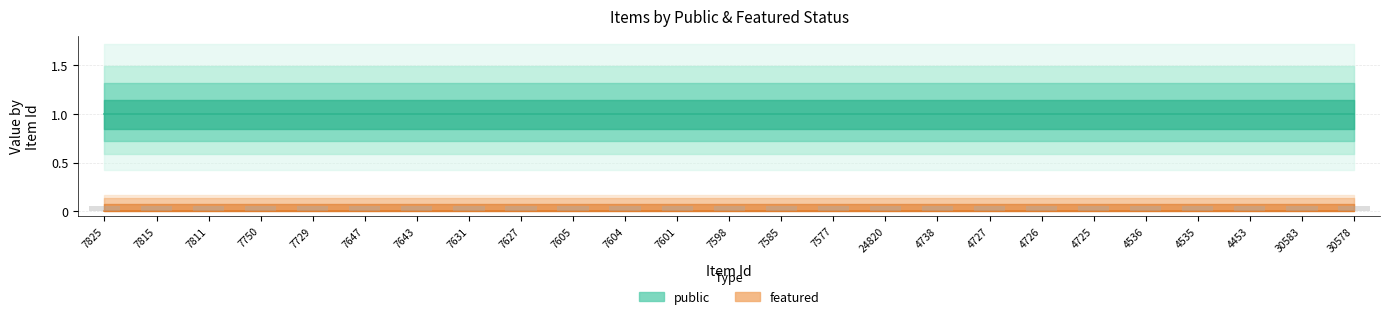

What is the label of the 9th bar from the right?

4738